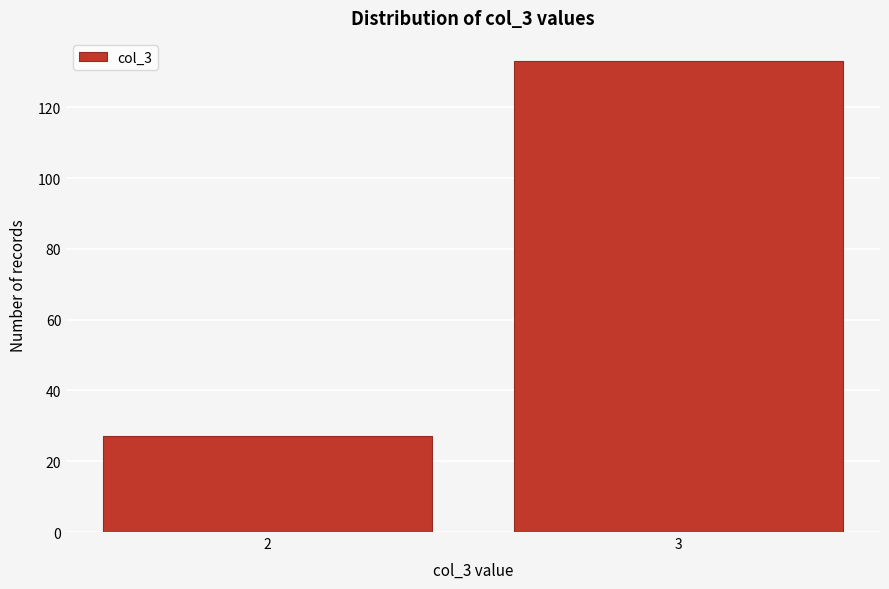

Reading left to right, what are all the values shown in this chart?

2=27	3=133